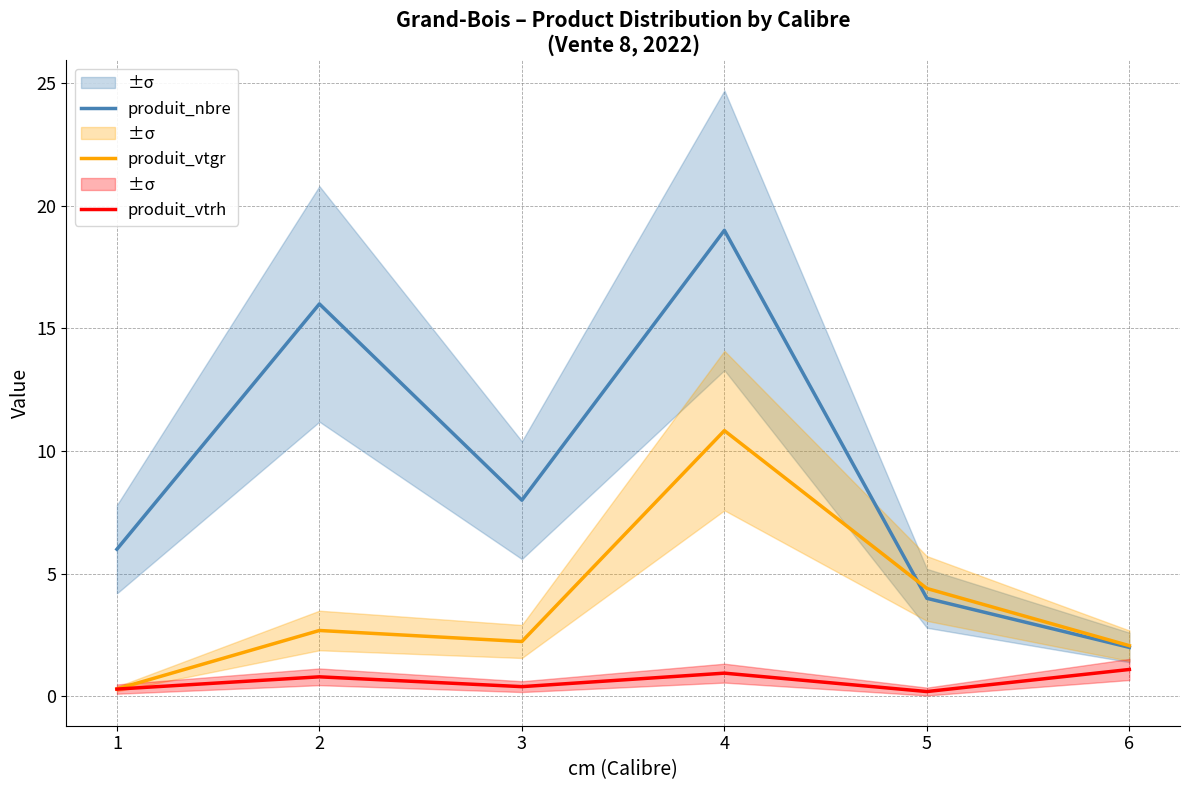

Which category has the lowest value in the produit_vtgr series?

1